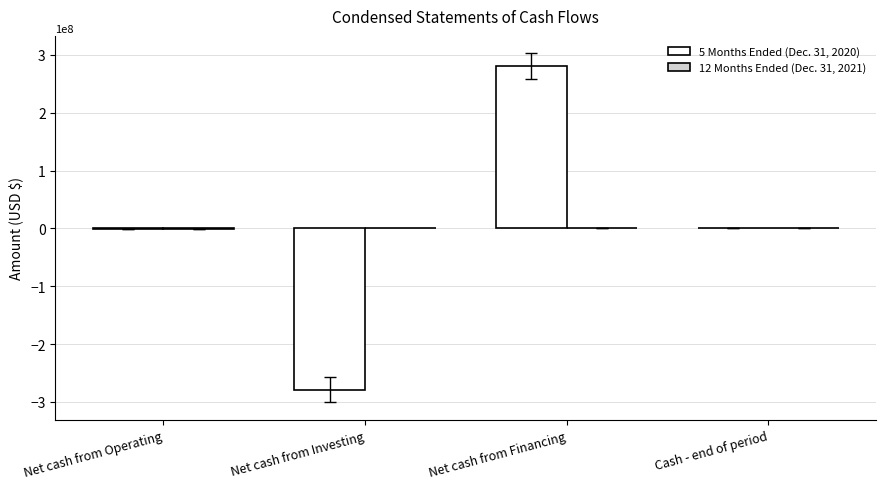

The value of 5 Months Ended (Dec. 31, 2020) at Net cash from Financing is 138911510. True or false?

False